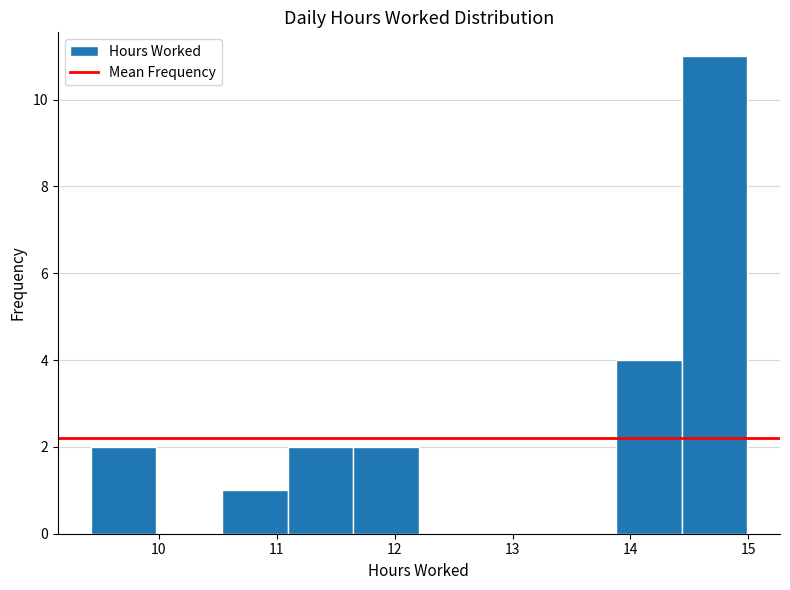

How tall is the bar that spans 11.1 to 11.6 on the x-axis? Neither the bar edges nor the heights are printed on the chart, so give them approximately, as read against the axes.

2